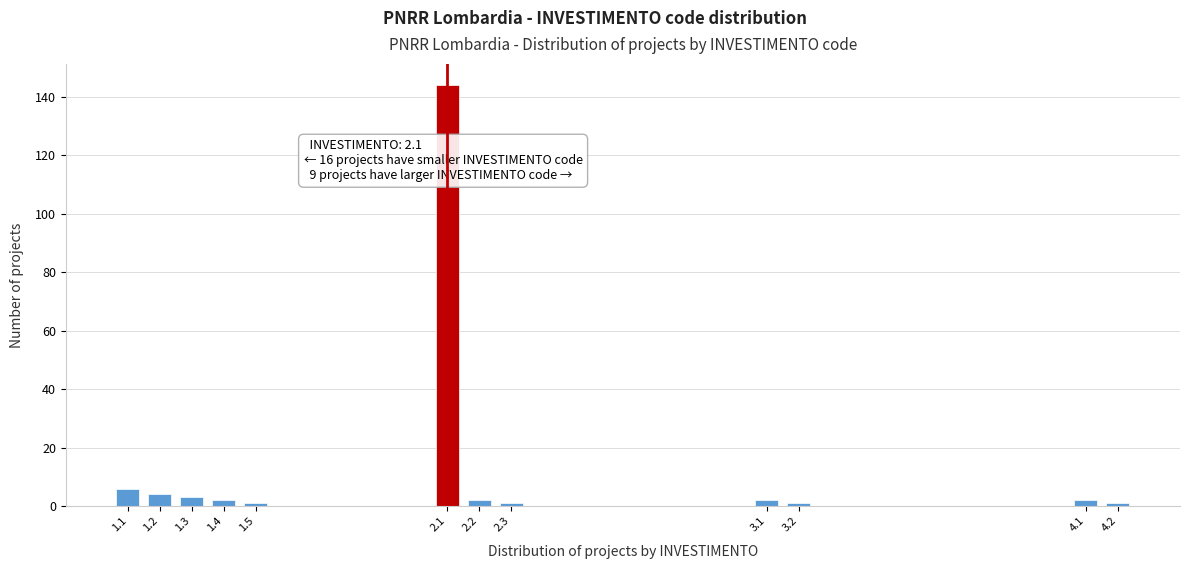

Reading left to right, what are all the values shown in this chart?

1.1=6	1.2=4	1.3=3	1.4=2	1.5=1	2.1=144	2.2=2	2.3=1	3.1=2	3.2=1	4.1=2	4.2=1